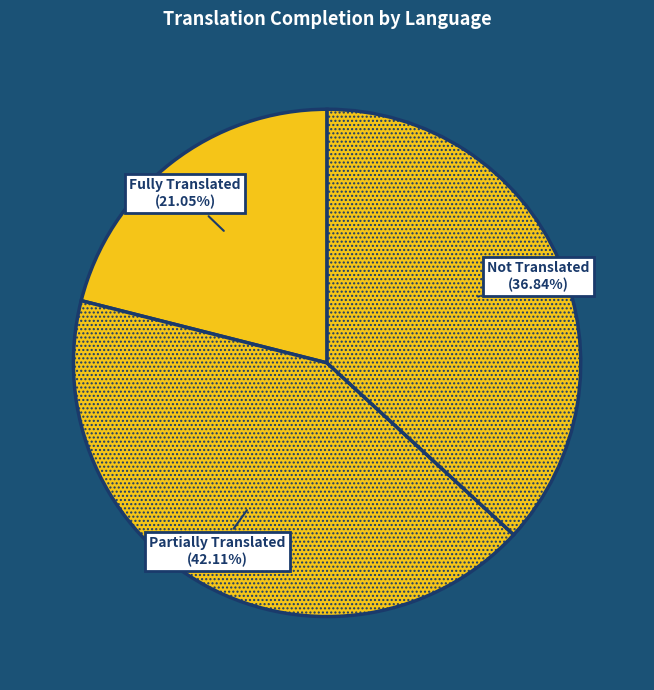

Is the sum of Not Translated (36.84%) and Fully Translated (21.05%) greater than half?

Yes